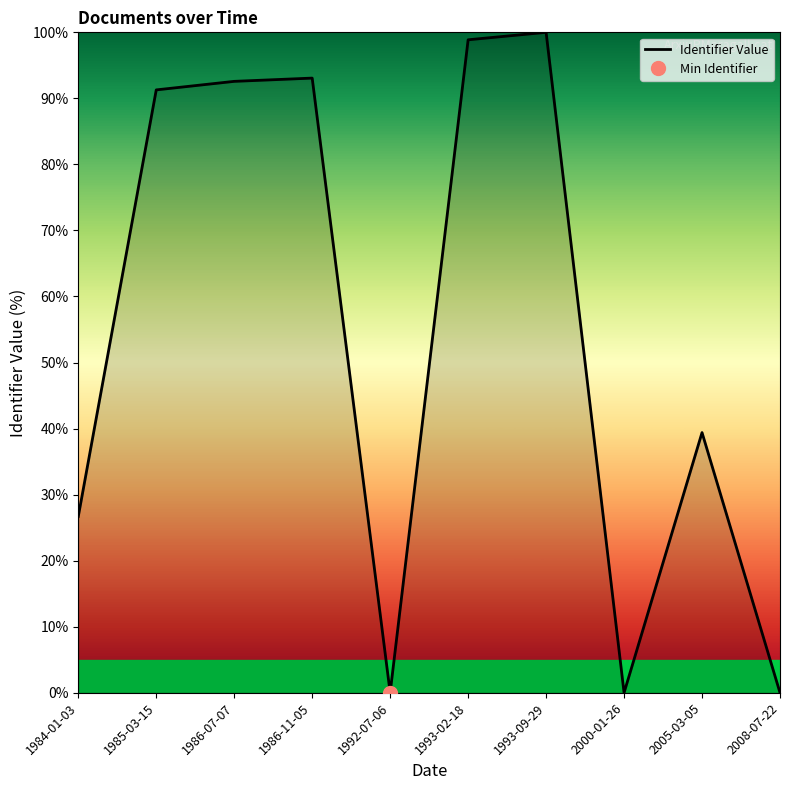

Rank the categories by value from lowest to highest.

1992-07-06, 2000-01-26, 2008-07-22, 1984-01-03, 2005-03-05, 1985-03-15, 1986-07-07, 1986-11-05, 1993-02-18, 1993-09-29